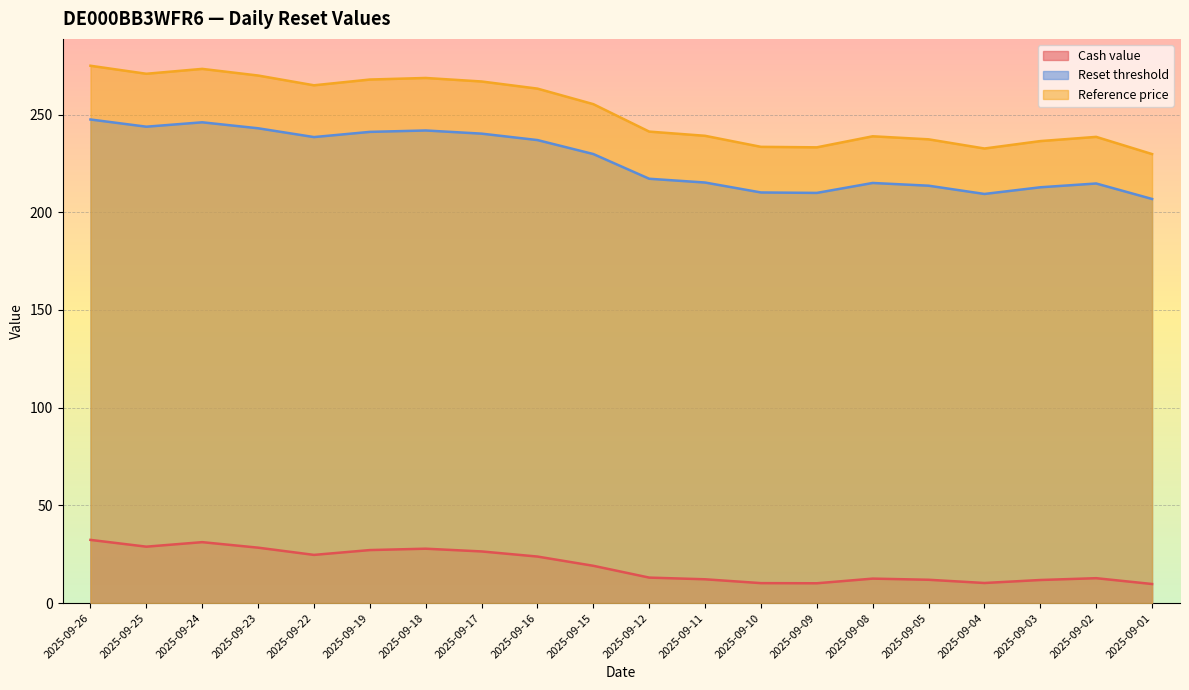

What is the lowest value of the Cash value series?

9.8